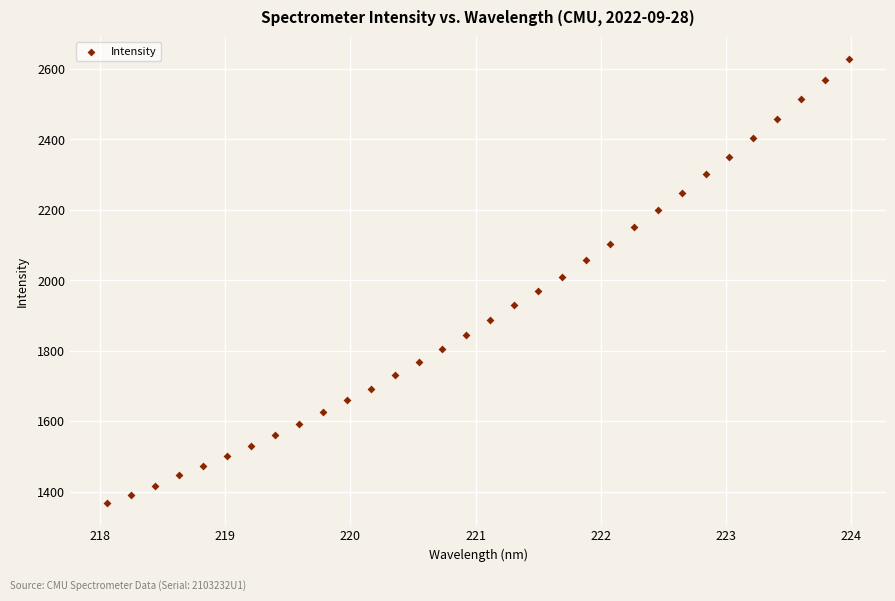

What is the range of Y values (max minus min)?

1260.0